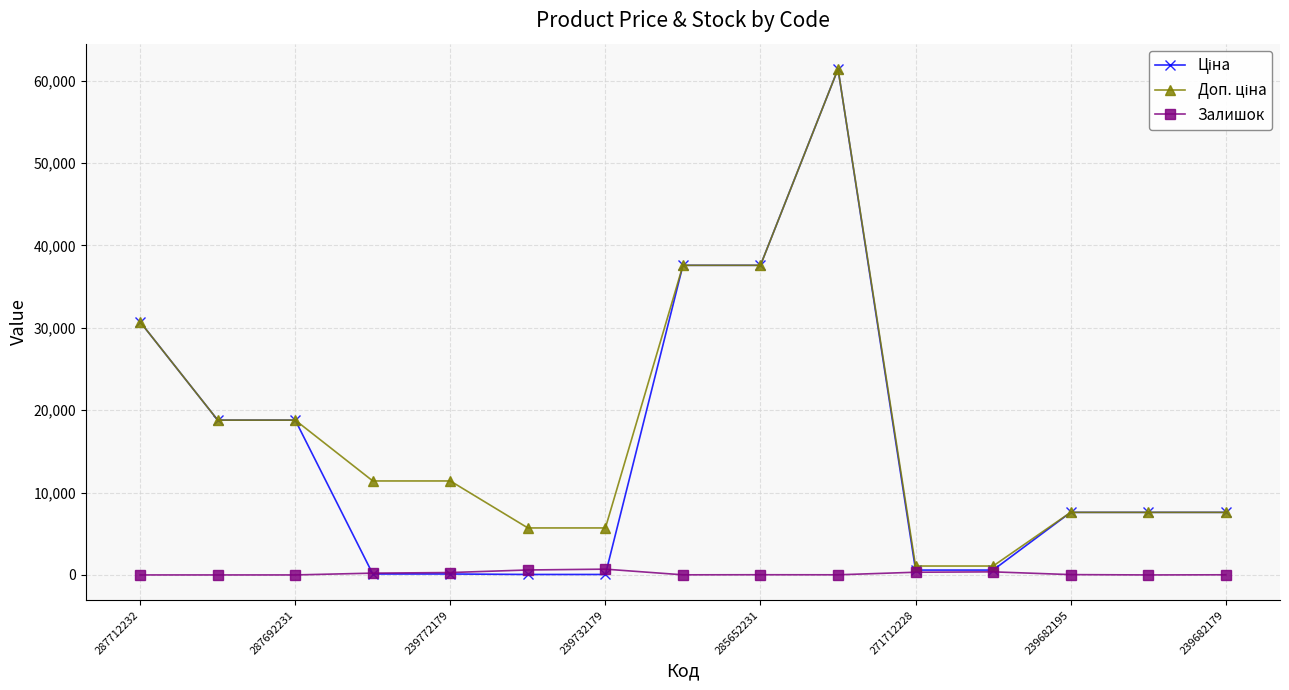

At how many categories does at least one series exceed 22496?

4